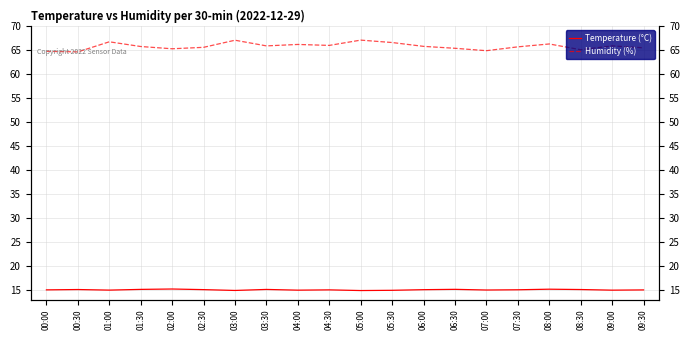

What is the value of the Humidity (%) point at the 16th from the left?

65.6